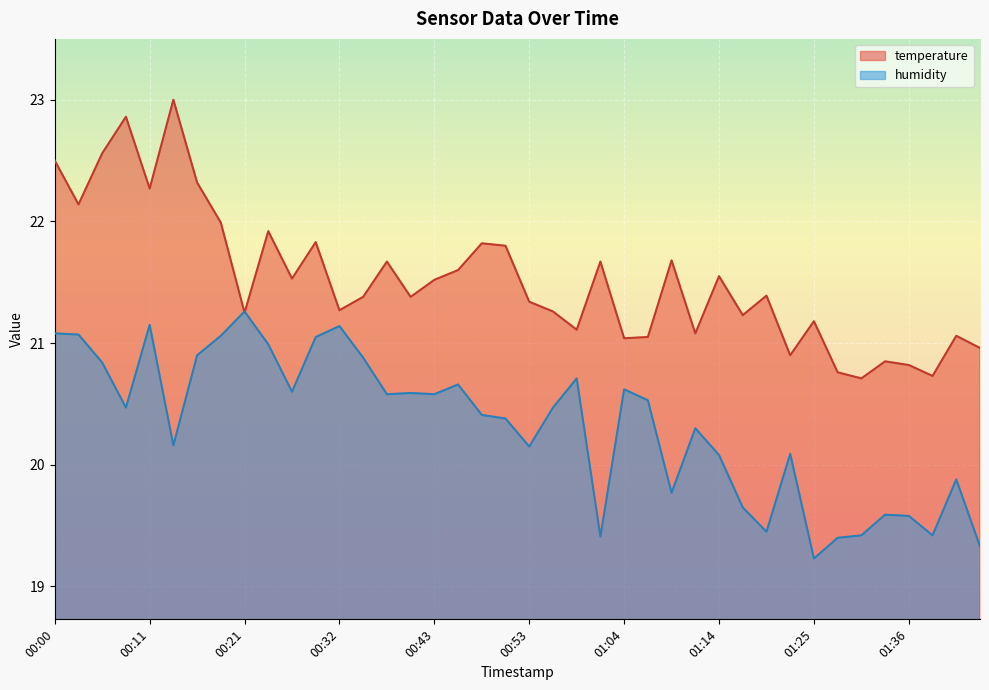

Rank the series by their maximum value, from lowest to highest.

humidity, temperature